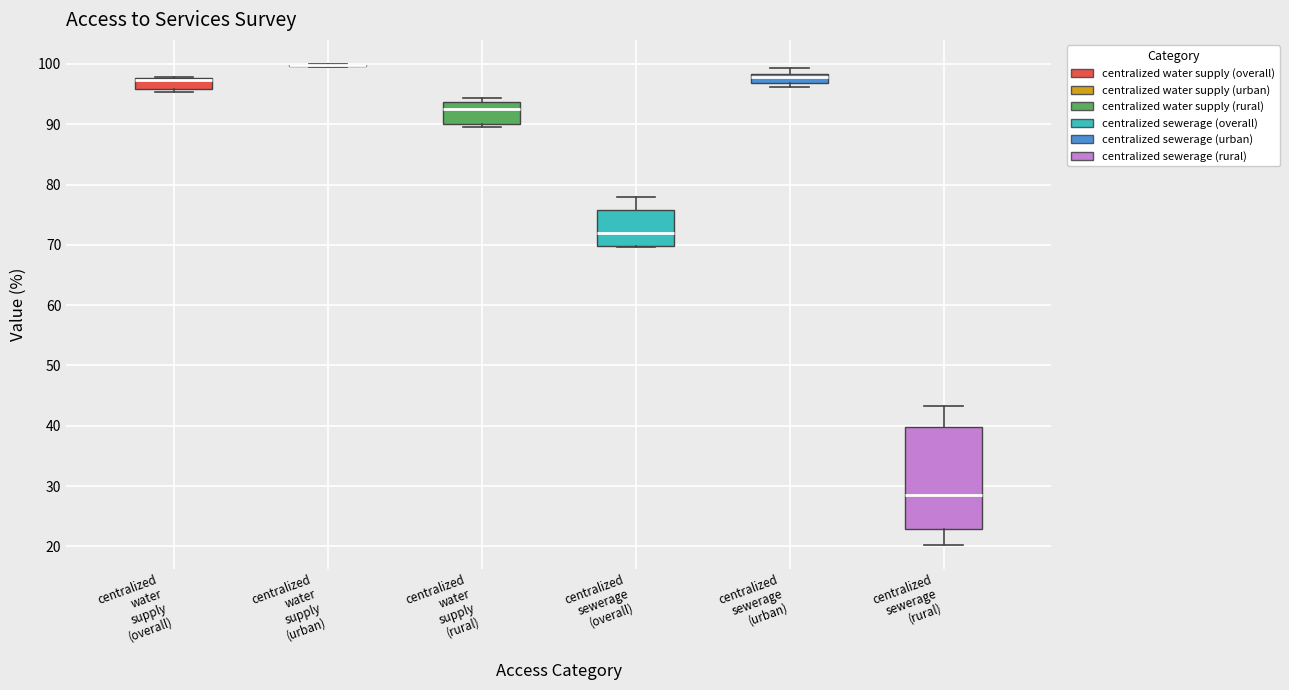

Reading left to right, read every box against the y-axis: the position of its median line, the range the box covers, and the ends of its whiskers. The values are not printed on the chart, so give them approximately, as read against the axis.

centralized water supply (overall): median 97 (drawn on the box's upper edge), box 96 to 98, whiskers 95 to 98 (just above the box's upper edge)
centralized water supply (urban): box collapsed to a line at 100, whiskers 100 to 100
centralized water supply (rural): median 93, box 90 to 94, whiskers 90 (just below the box's lower edge) to 94 (just above the box's upper edge)
centralized sewerage (overall): median 72, box 70 to 76, whiskers 70 to 78
centralized sewerage (urban): median 98 (inside the box), box 97 to 98, whiskers 96 to 99
centralized sewerage (rural): median 29, box 23 to 40, whiskers 20 to 43